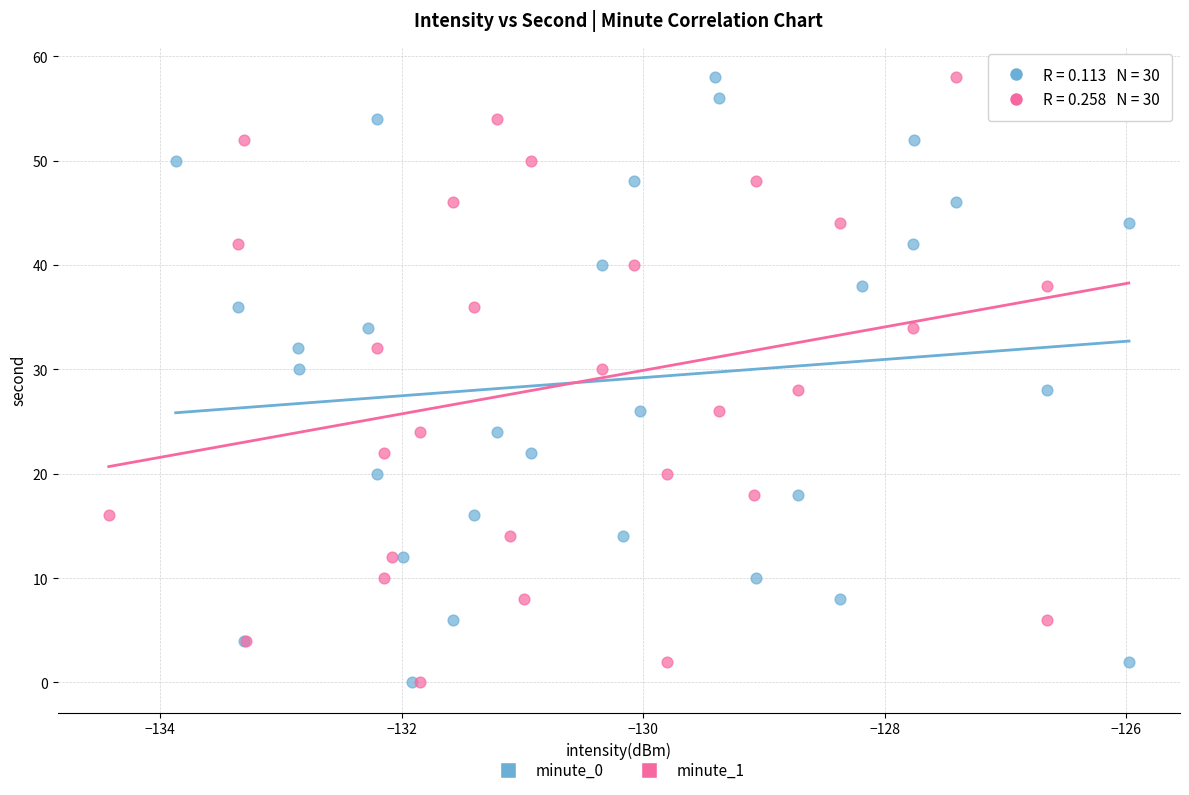

What are all the series names shown in the legend?

minute_0, minute_1